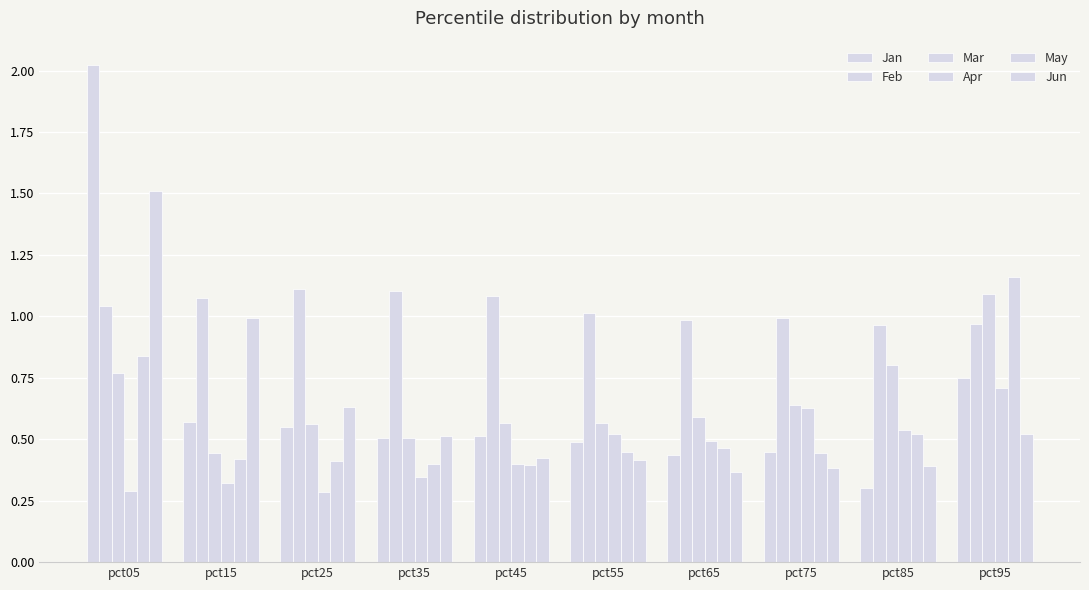

Are the bars horizontal?

No